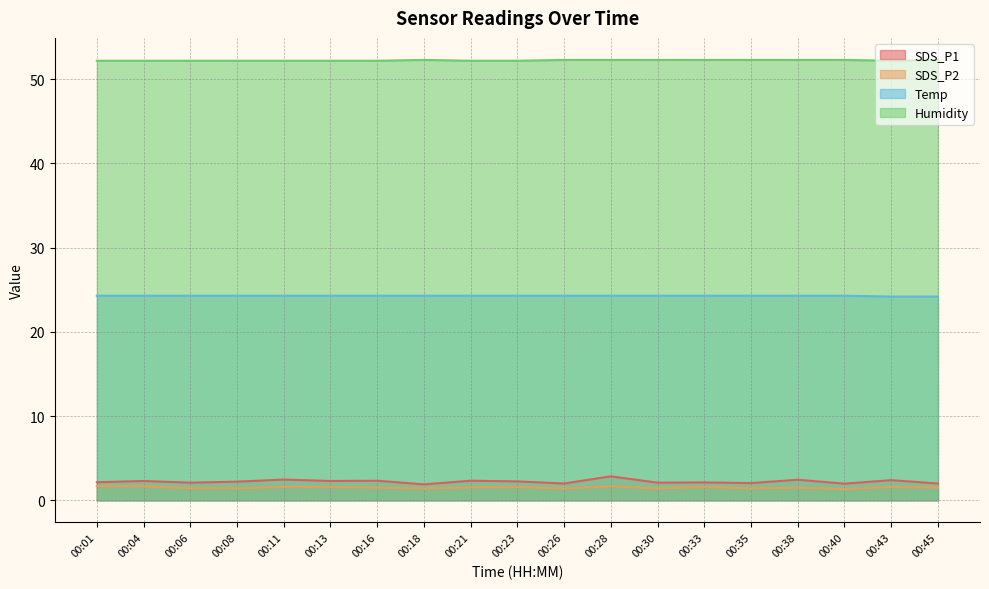

Which category has the highest value in the Humidity series?

00:18